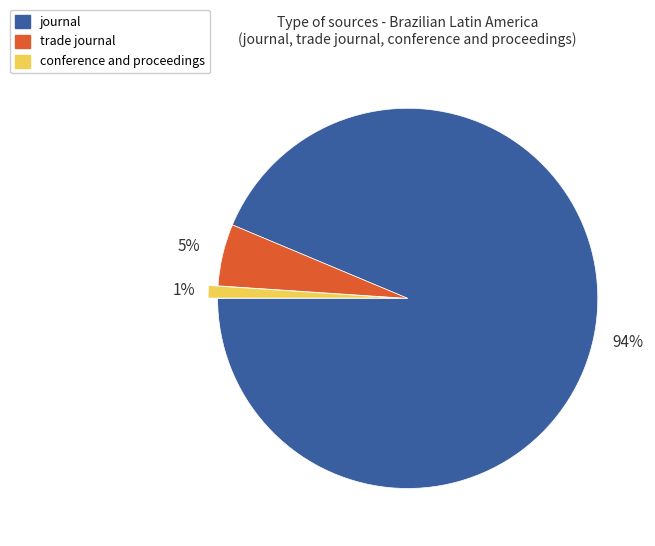

Combined, do conference and proceedings and trade journal account for over 50%?

No